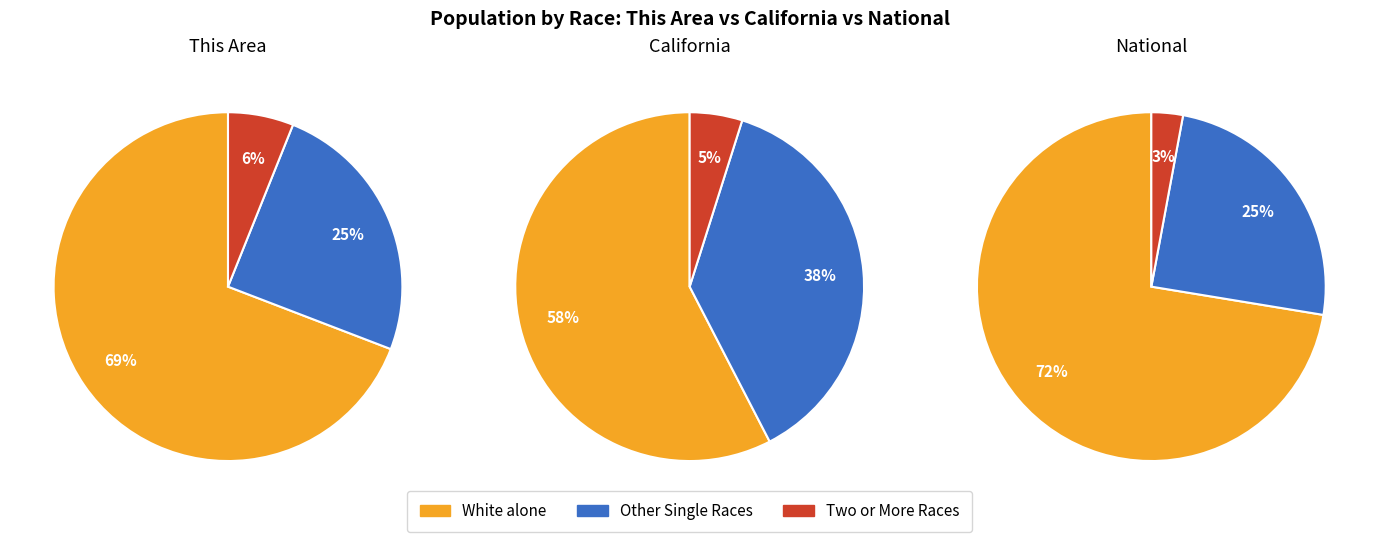

Rank the series at 1 from lowest to highest value.

This Area, California, National